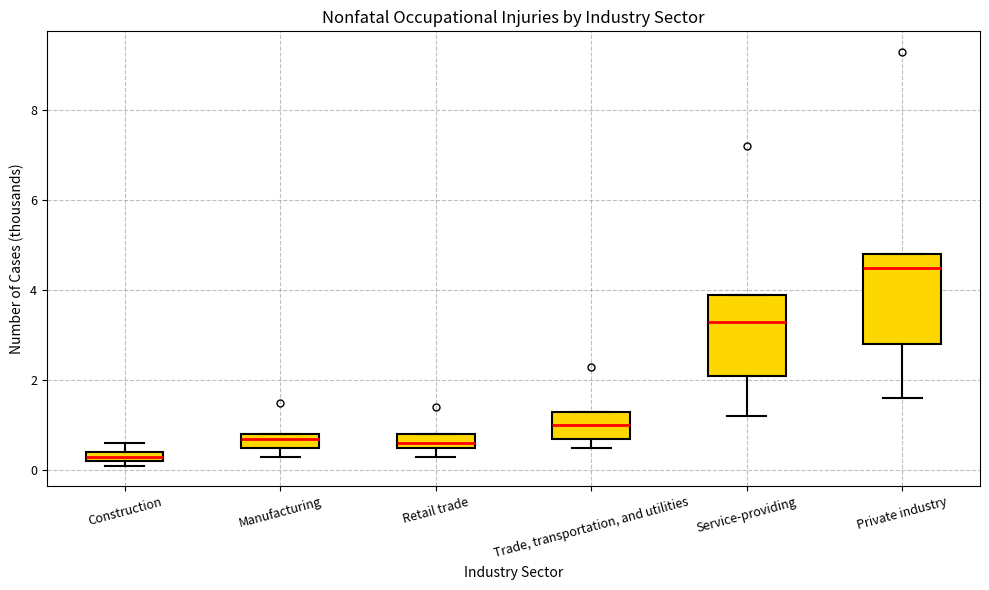

Which box has the highest median line?

Private industry